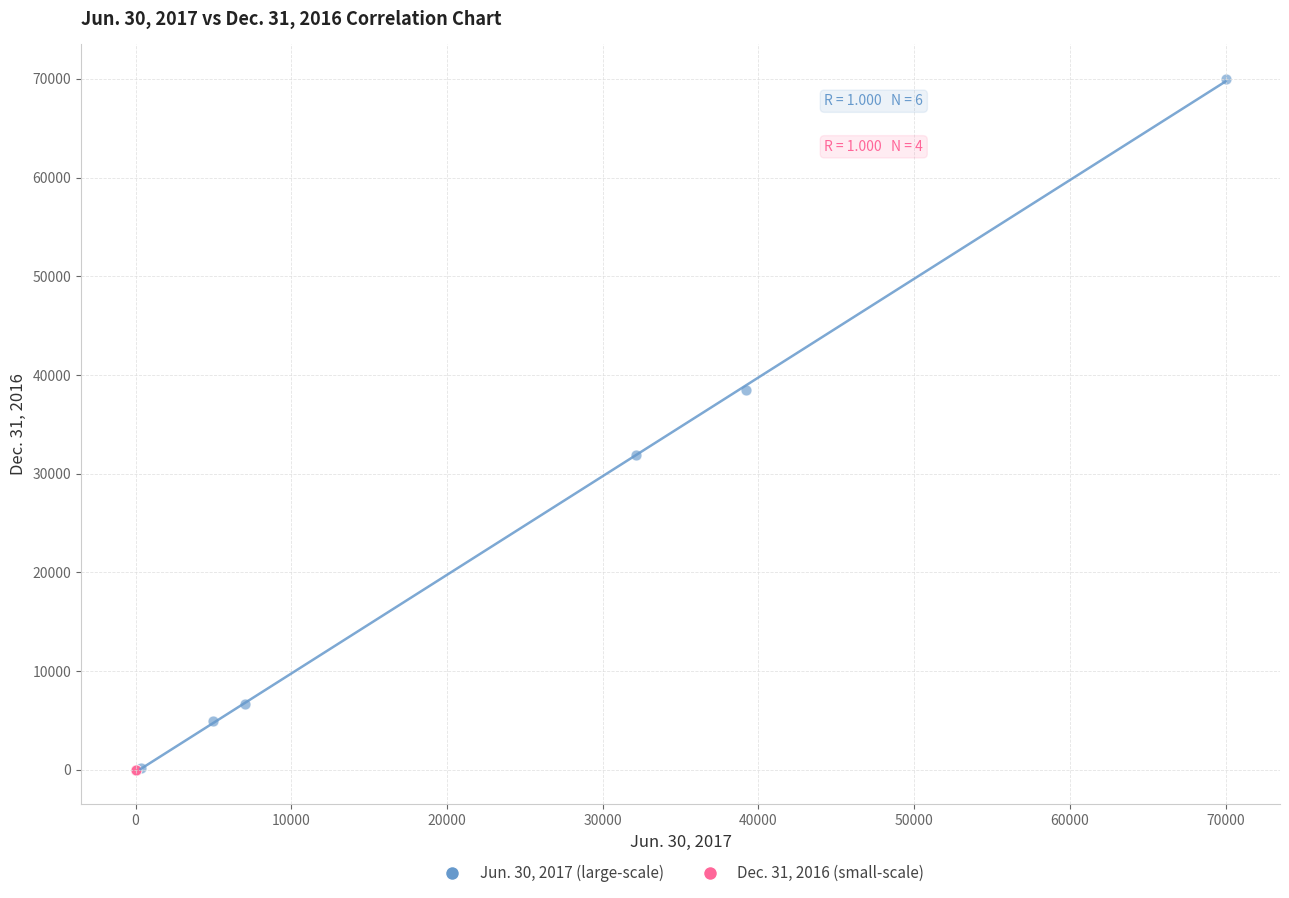

Which series has the largest Y range (max minus min)?

Jun. 30, 2017 (large-scale)